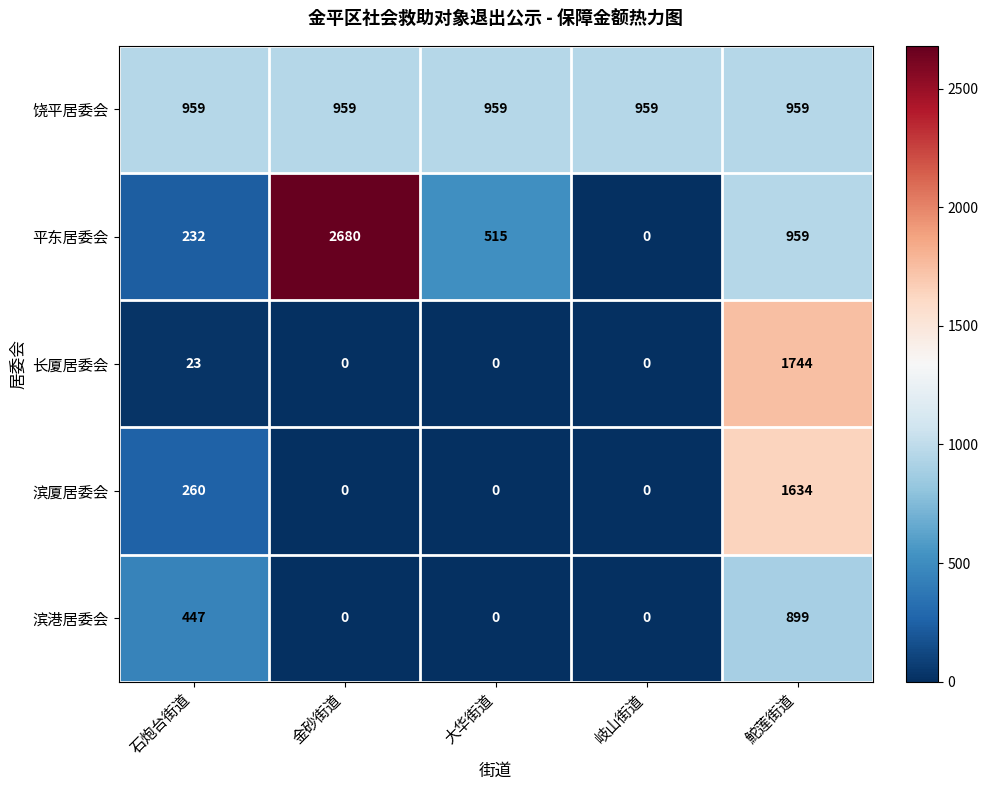

Between 金砂街道 and 岐山街道, which series saw the biggest shift?

平东居委会